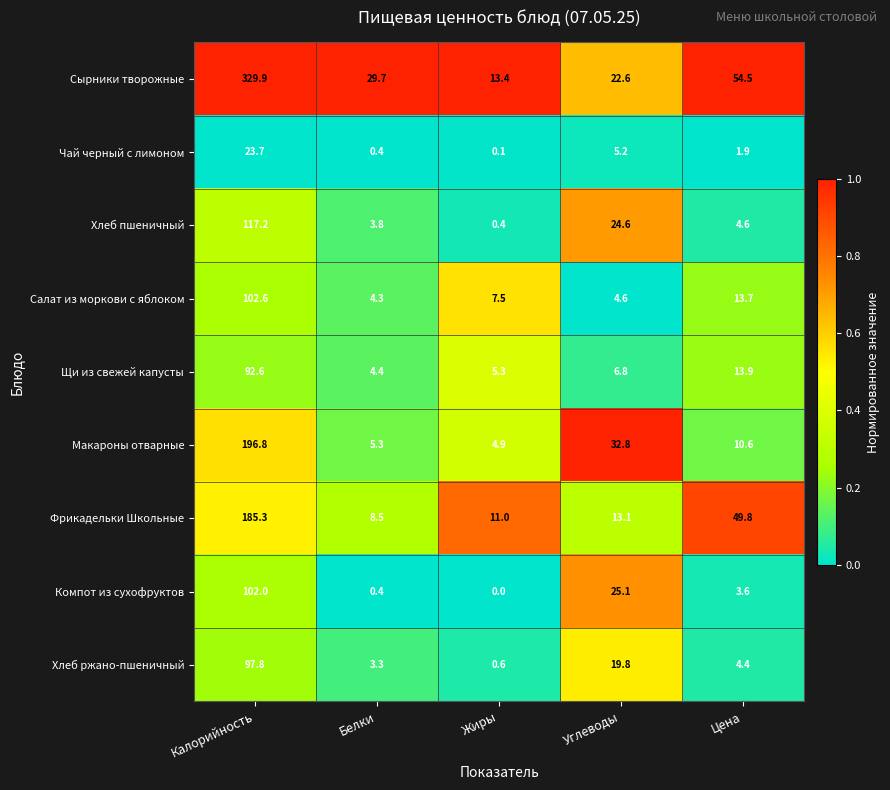

The Щи из свежей капусты series shows 1.4 at Белки. True or false?

False